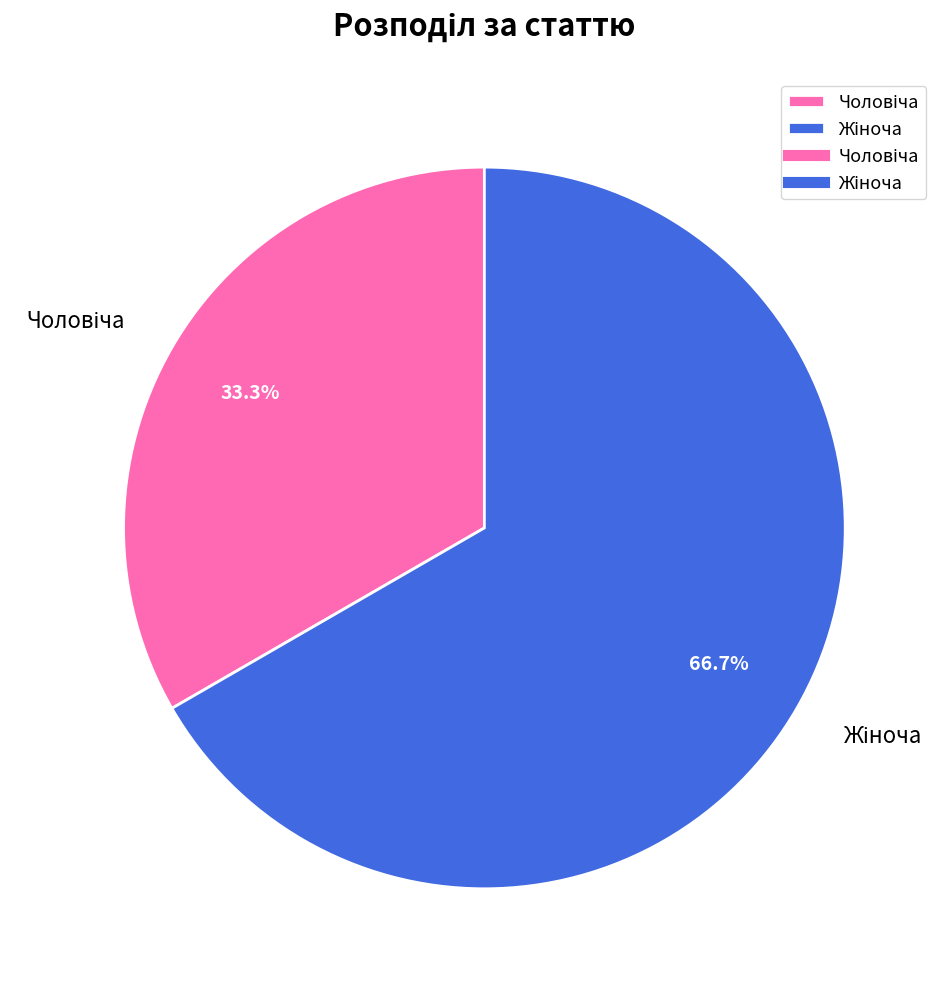

Is there a majority slice in this chart?

Yes